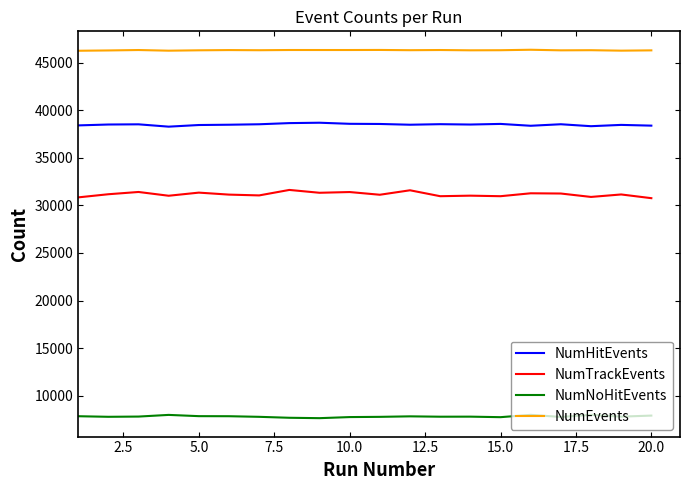

True or false: NumHitEvents and NumEvents cross at least once.

False